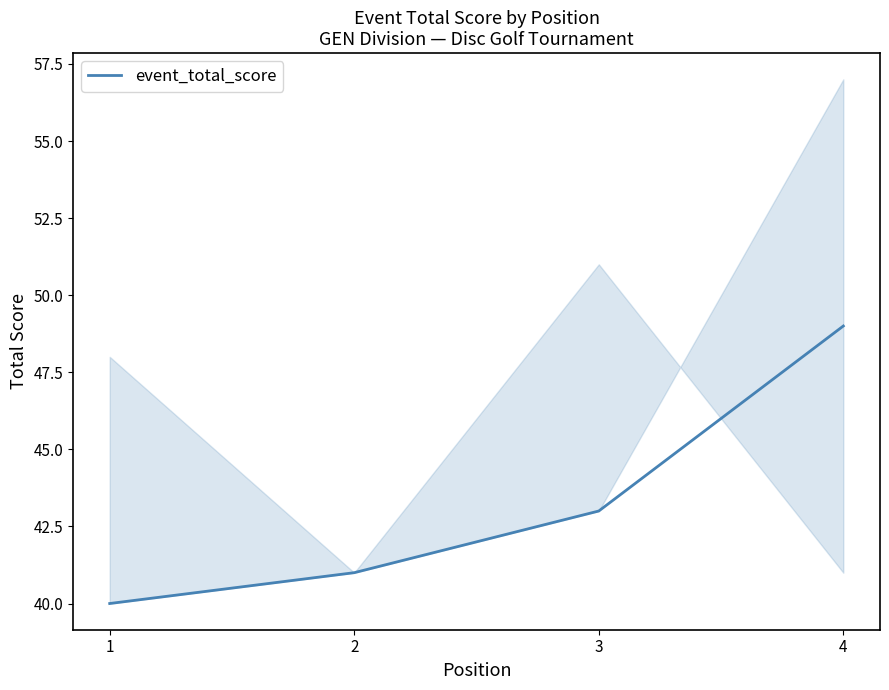

Where is the data nearest to the value 44?

3